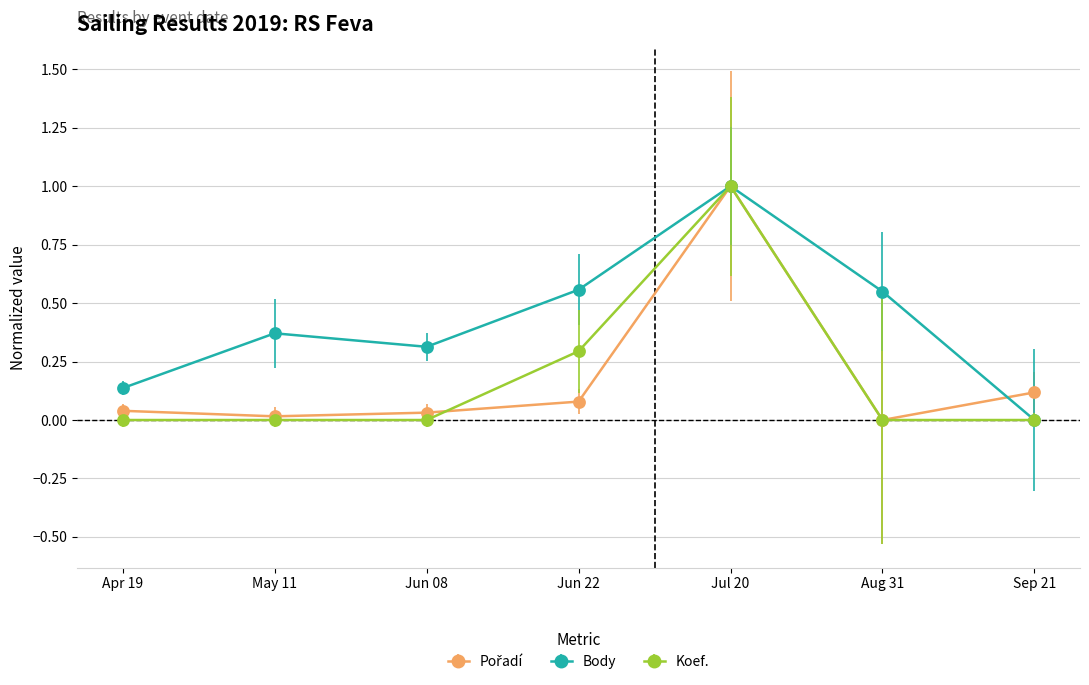

Which series changed the most between Apr 19 and Jun 22?

Body